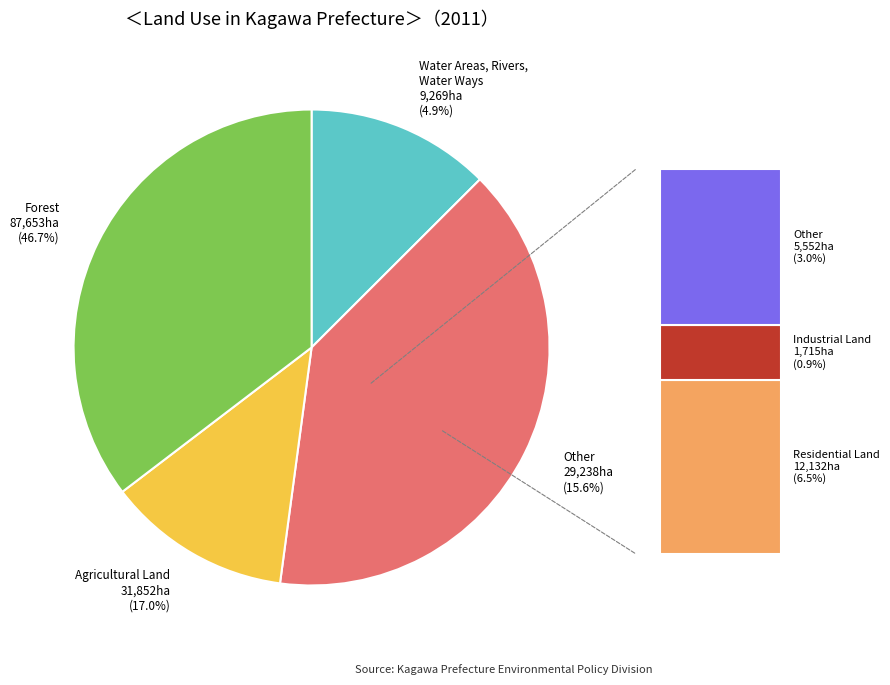

Count the number of slices in the pie.

6